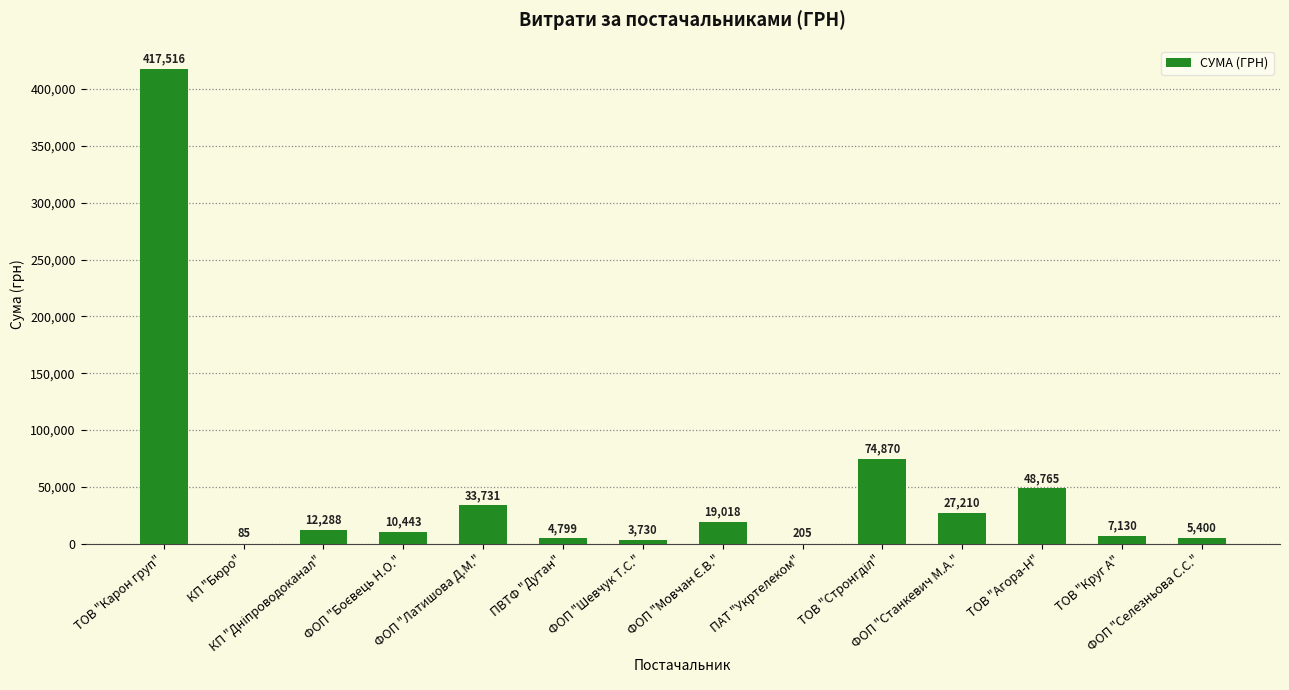

What is the greatest value displayed?

417515.7